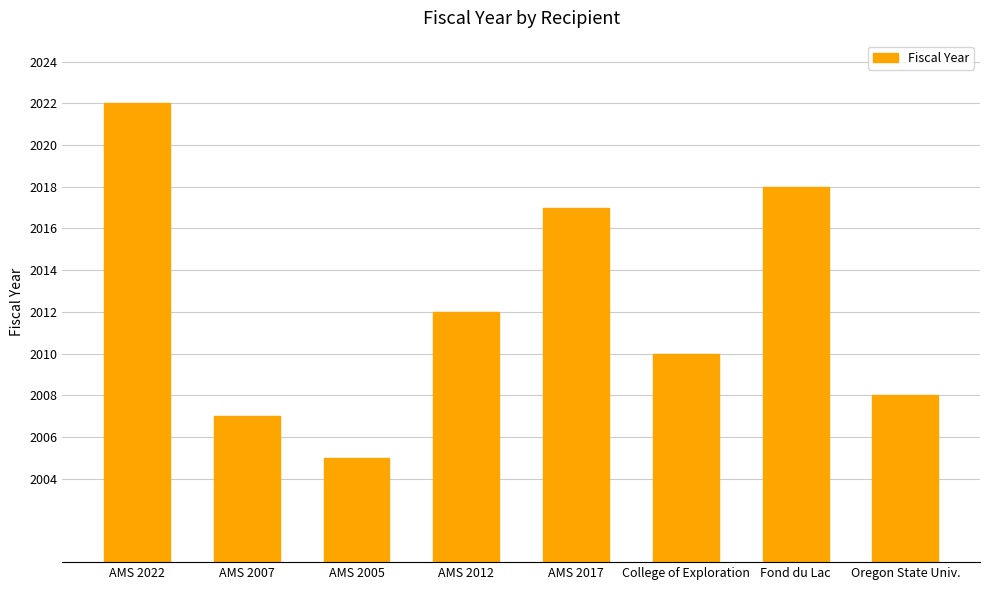

What is the sum of the values at AMS 2017 and AMS 2022?

4039